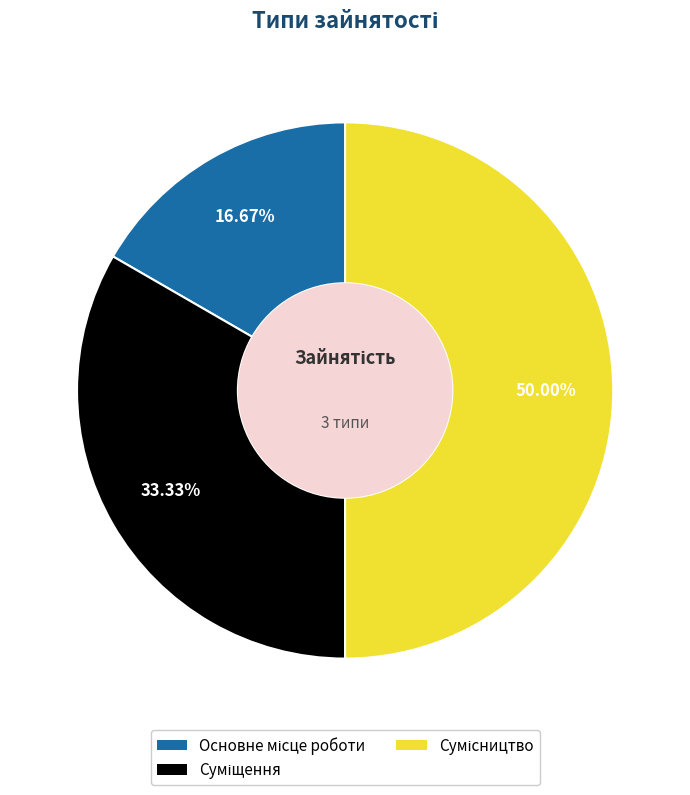

Count the number of slices in the pie.

3